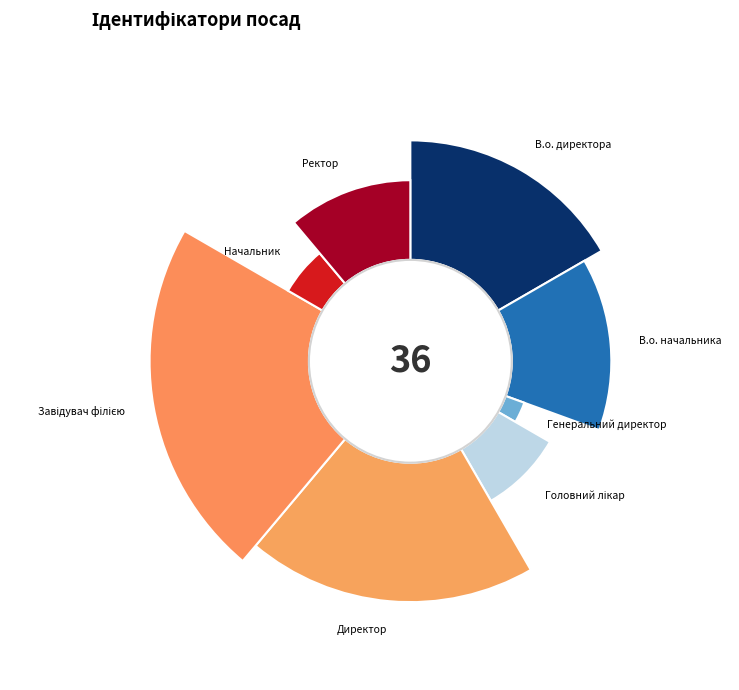

Which category has the biggest portion of the pie?

Завідувач філією